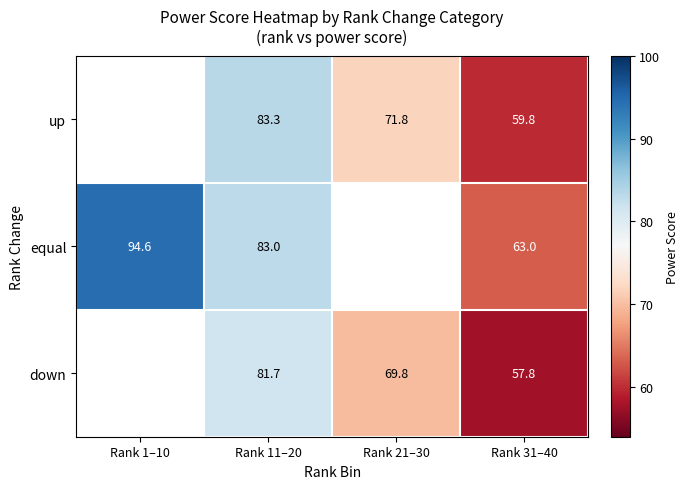

At which category does the chart reach its peak across all series?

Rank 1–10